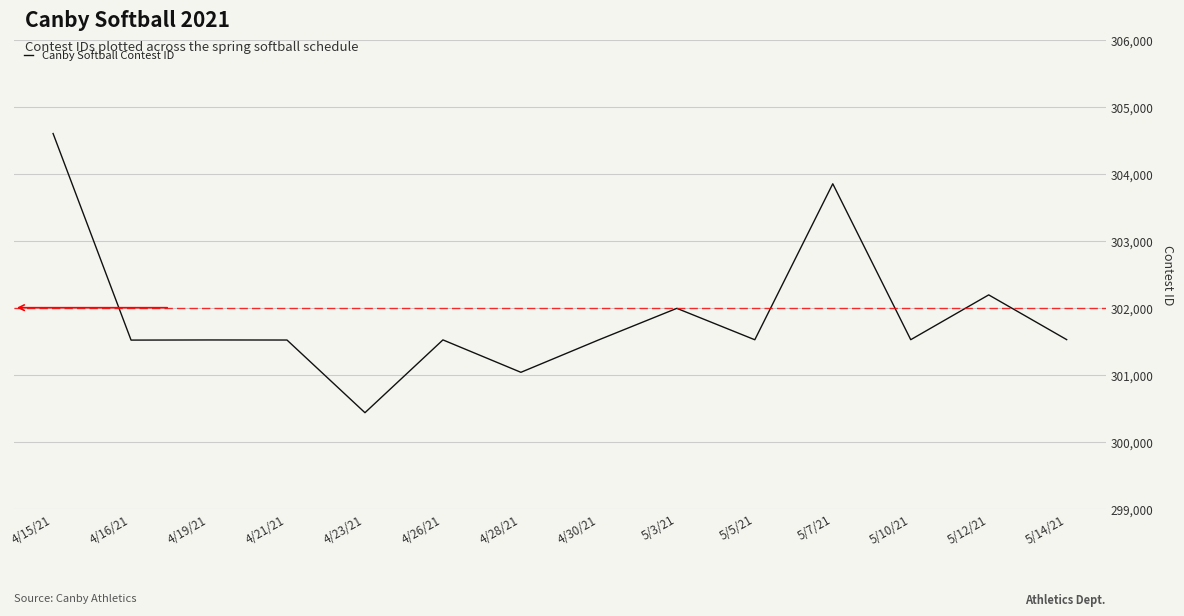

The chart shows a value of 301516 at 4/16/21. True or false?

True